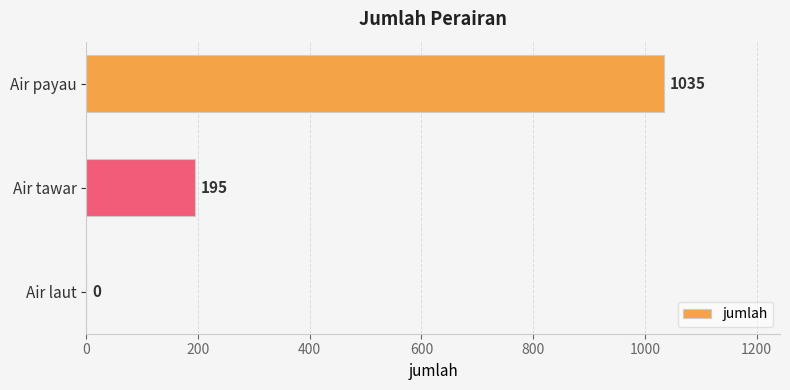

What is the average value?

410